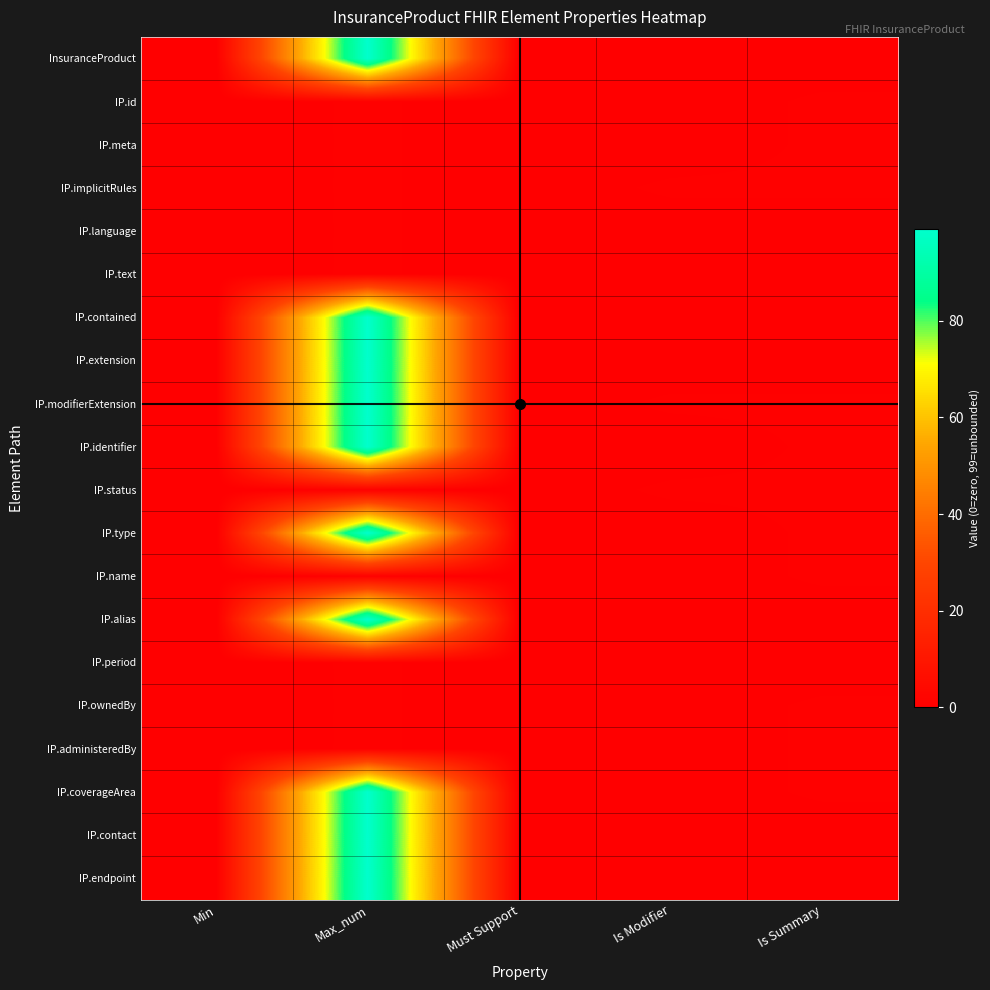

Count the number of data series in this chart.

20